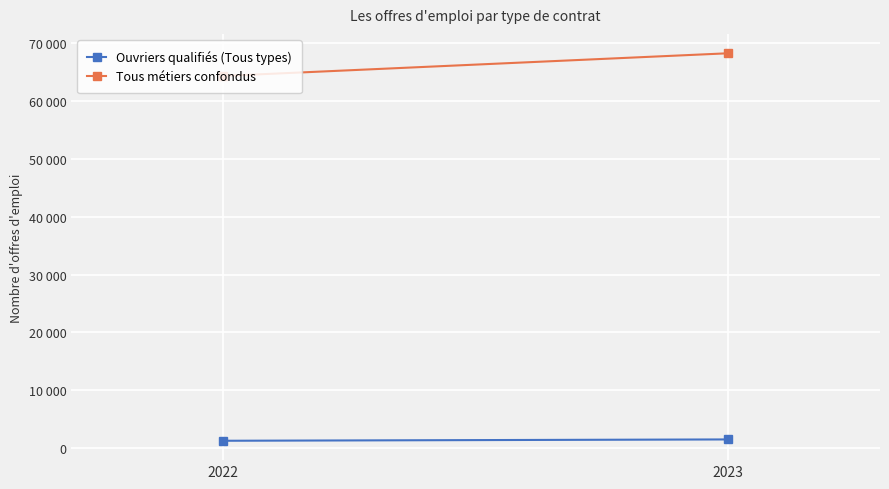

What is the difference between the highest and lowest values at 2022?

63030